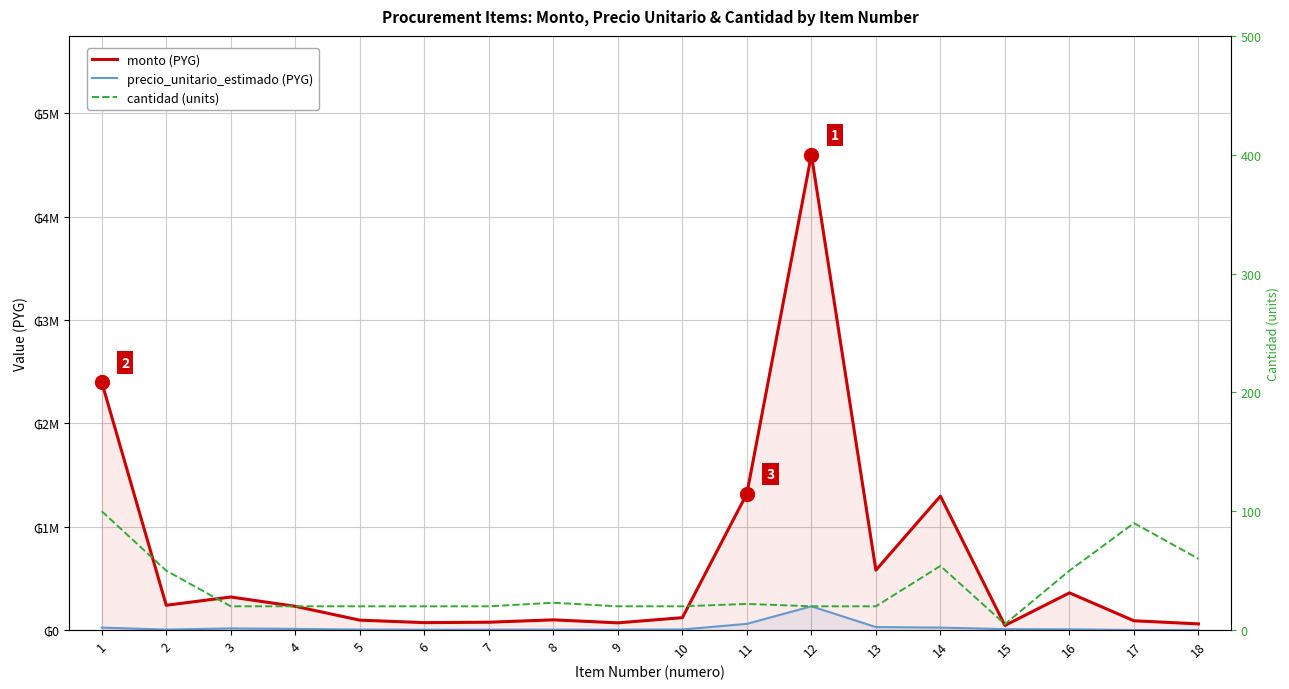

What is the value of the monto (PYG) point at the 7th from the left?

76000